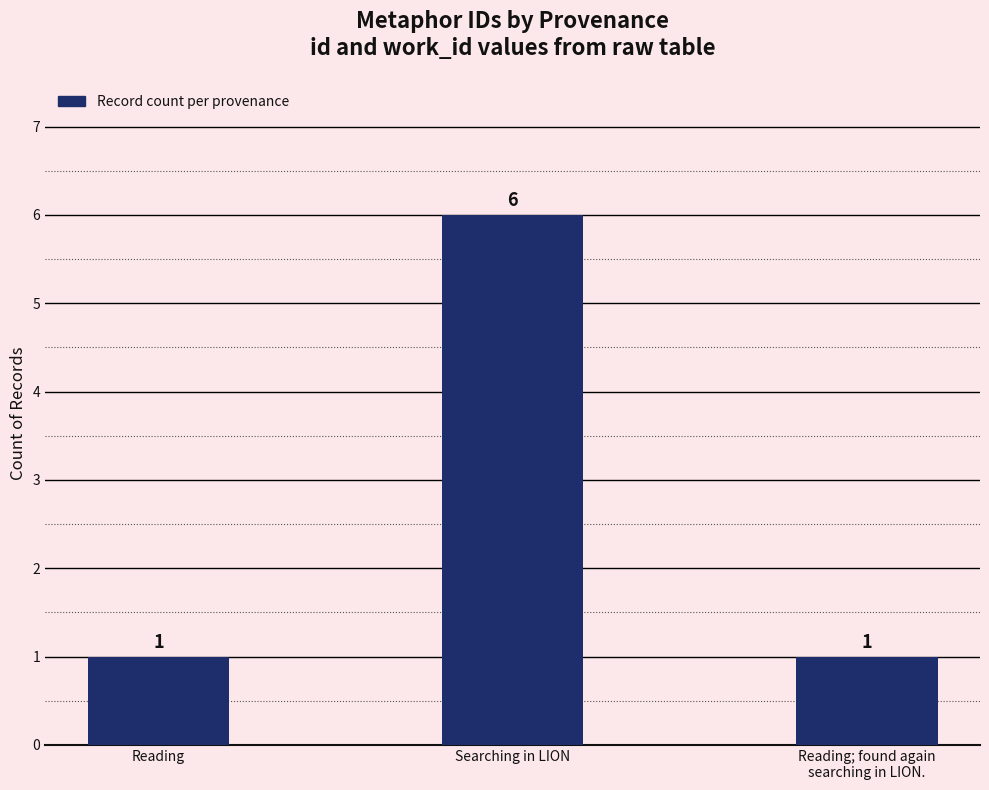

Does the chart contain any negative values?

No